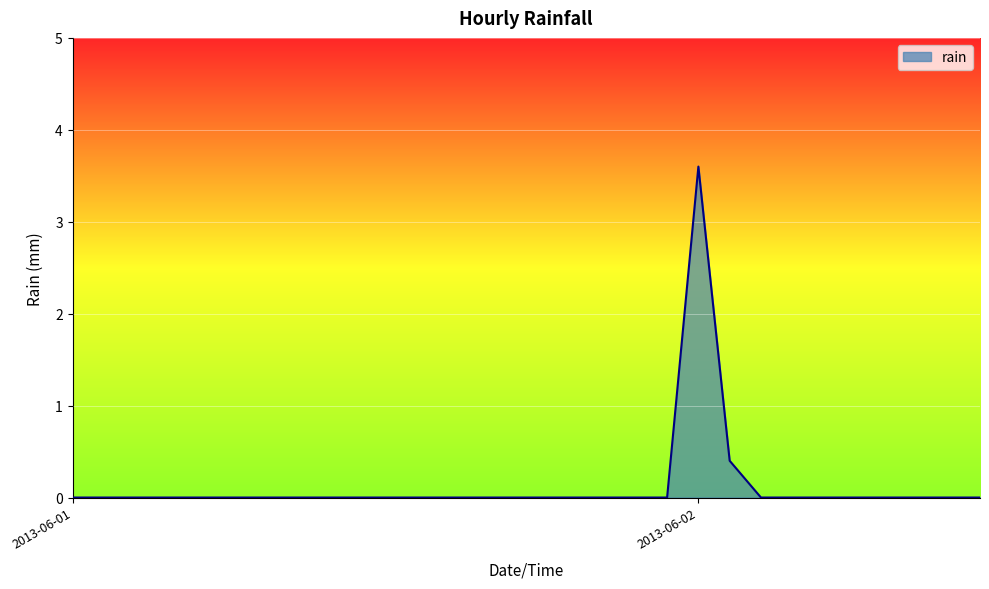

Reading right to left, list all the values displayed in this chart.

0.0	0.0	0.0	0.0	0.0	0.0	0.0	0.0	0.4	3.6	0.0	0.0	0.0	0.0	0.0	0.0	0.0	0.0	0.0	0.0	0.0	0.0	0.0	0.0	0.0	0.0	0.0	0.0	0.0	0.0